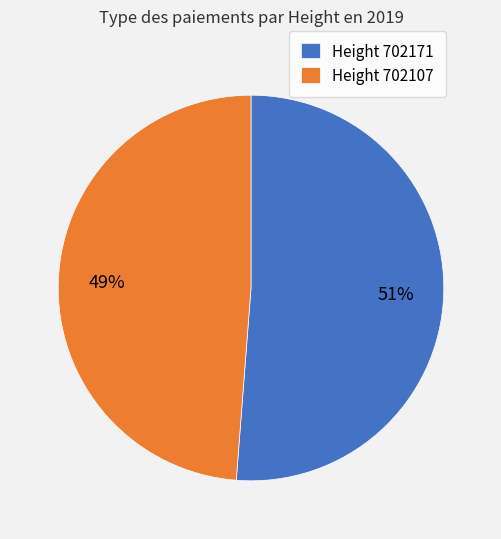

To the nearest percent, what is the difference between the largest and smallest slice percentages?

2%